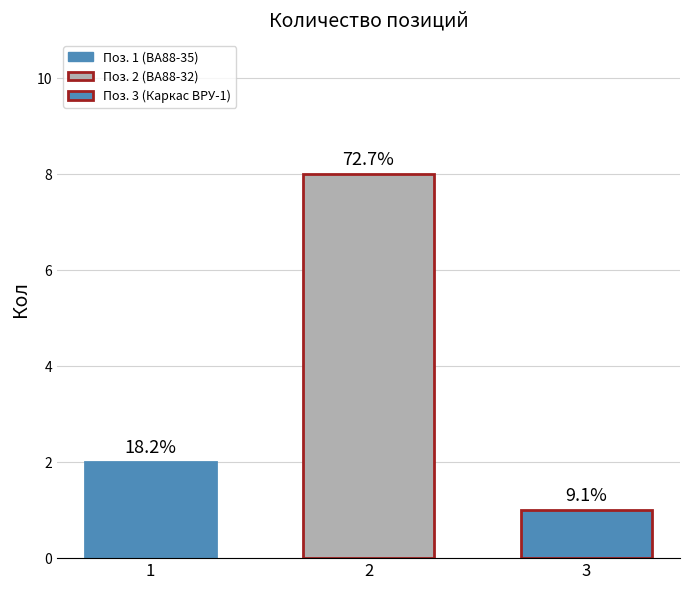

Are the bars horizontal?

No